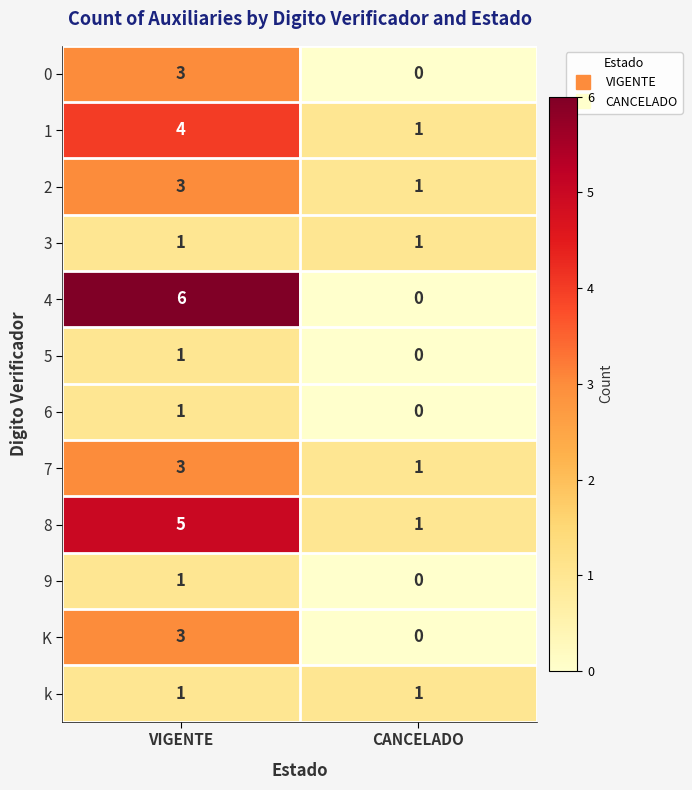

What is the sum of all K values?

3